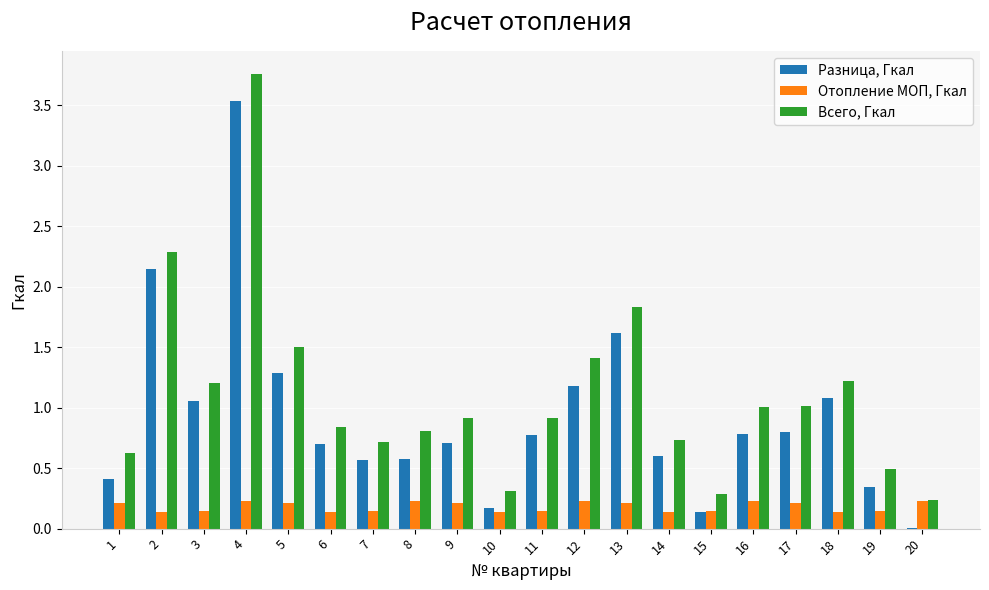

What is the total value across all series at 5?

3.0